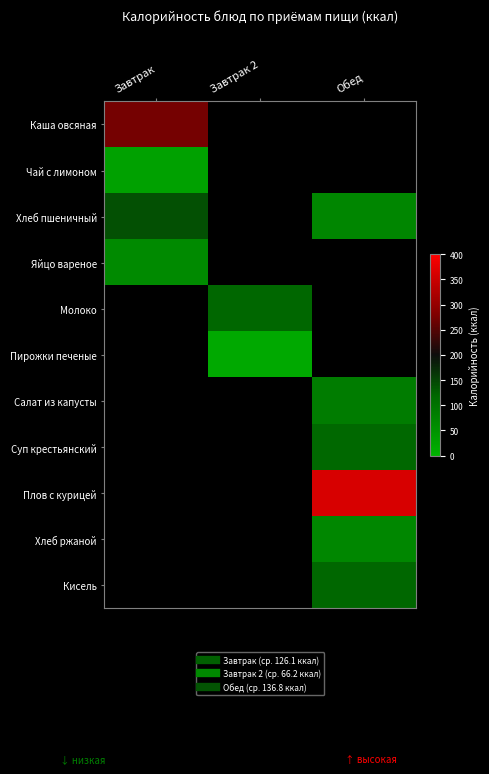

Where is Хлеб пшеничный nearest to the value 105?

Обед